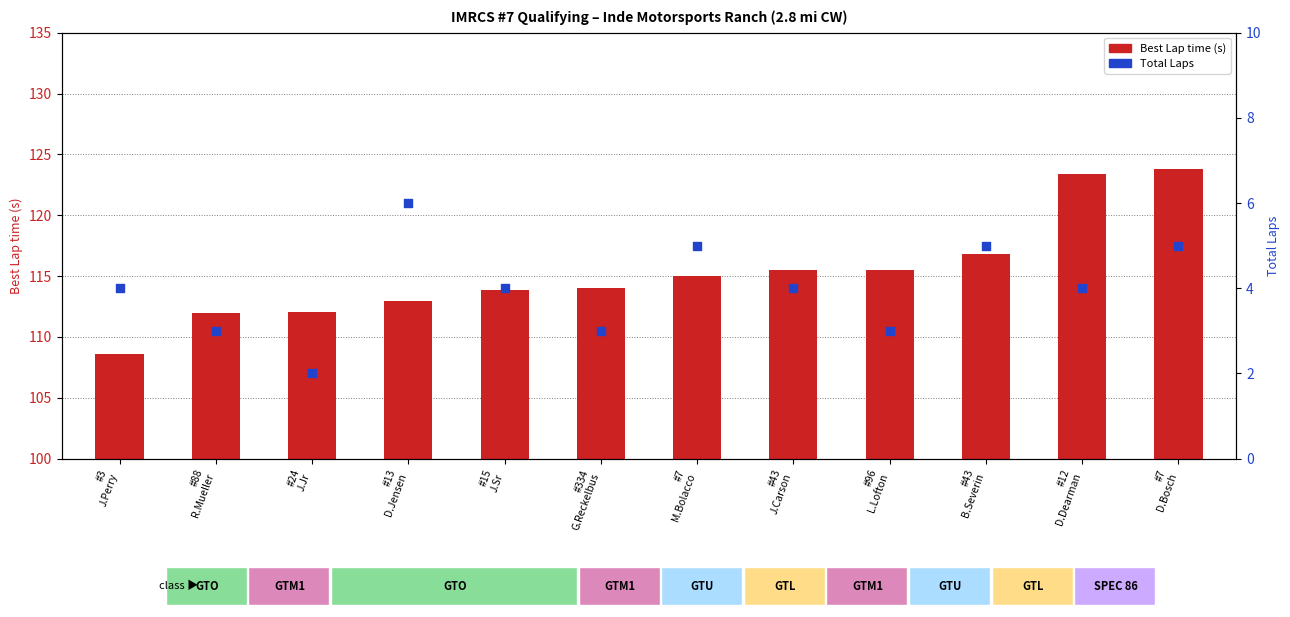

Which series reaches the minimum Y coordinate?

Total Laps